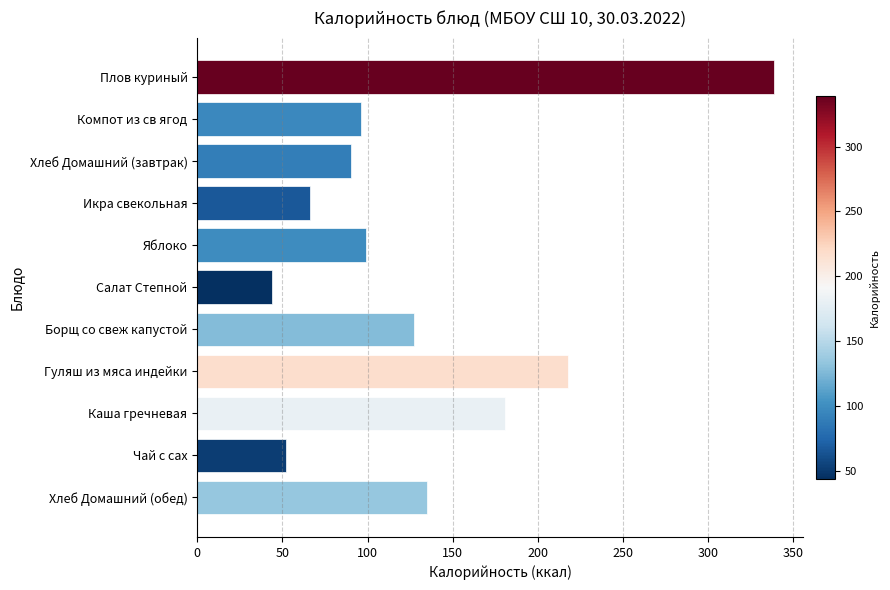

What is the sum of all values?

1447